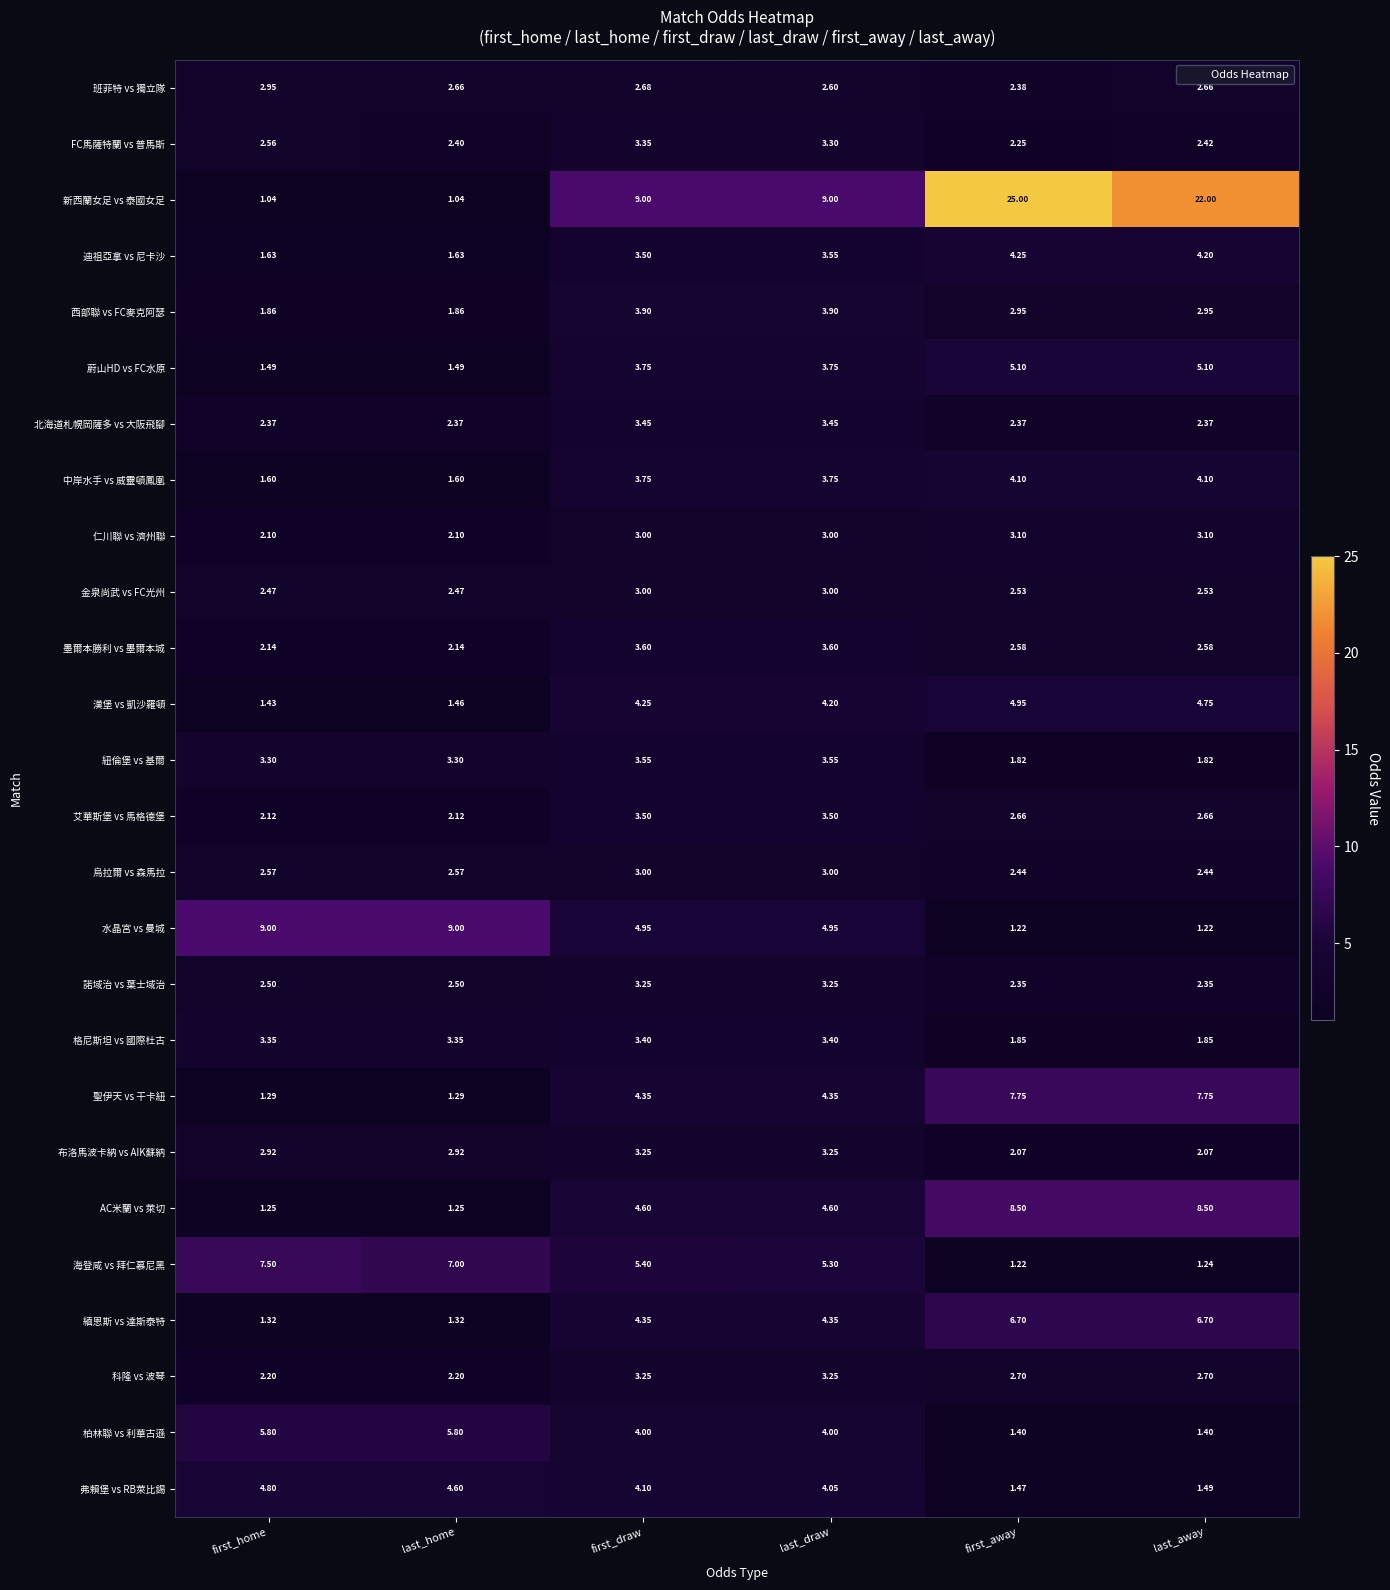

Which series has the widest spread of values?

新西蘭女足 vs 泰國女足